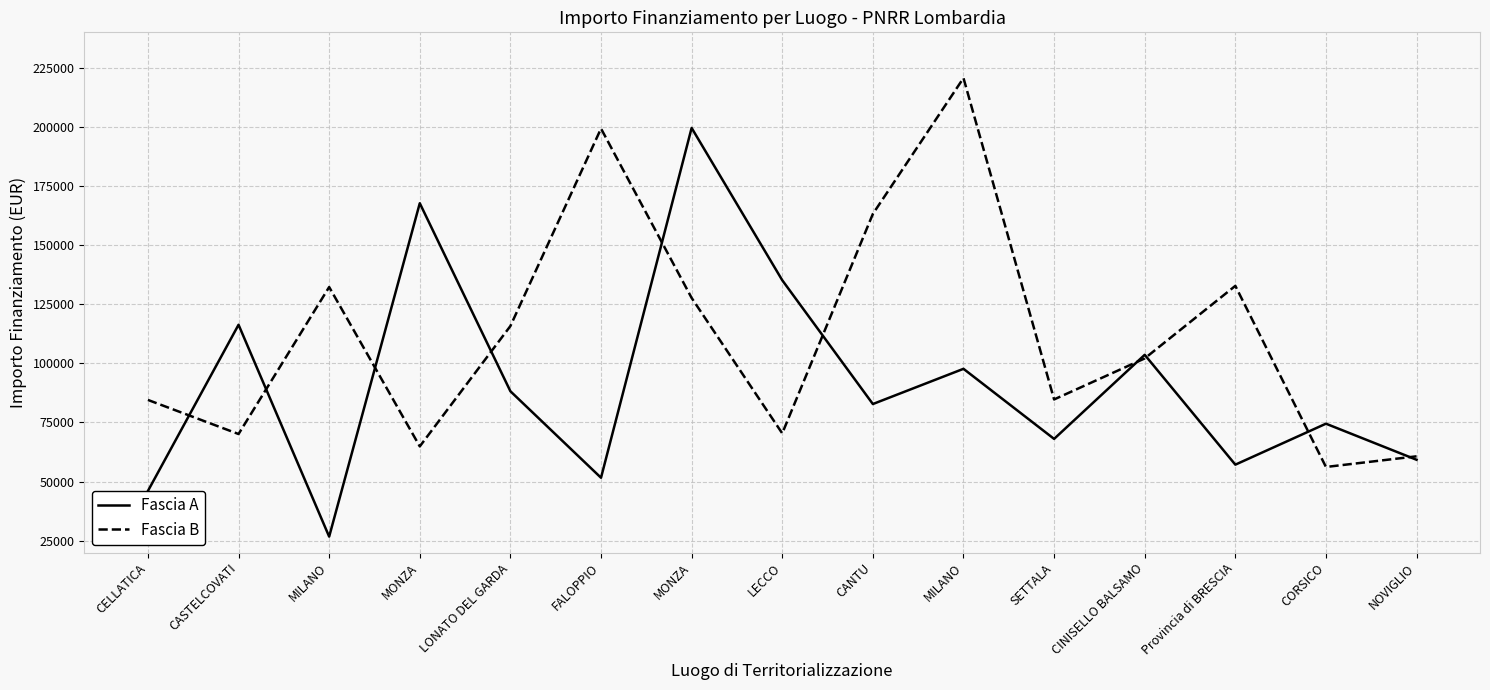

What are all the series names shown in the legend?

Fascia A, Fascia B